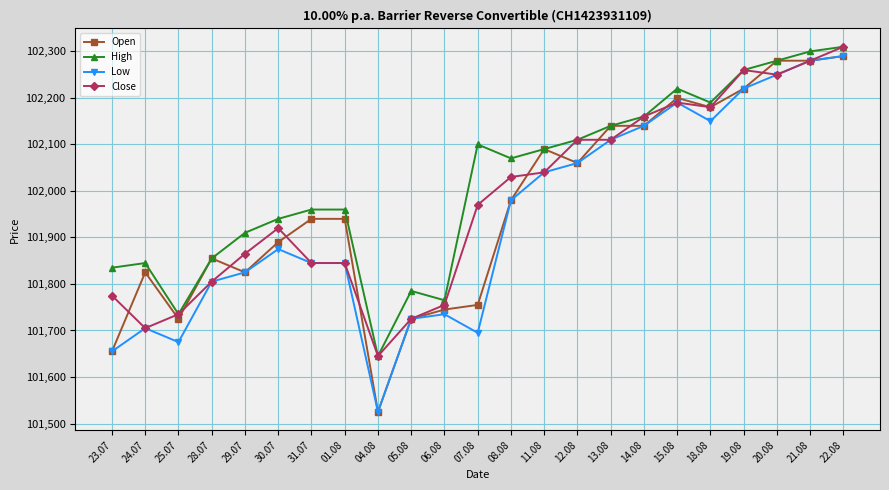

Reading left to right, transcribe all the data shown in this chart.

Open: 101655	101825	101725	101855	101825	101890	101940	101940	101525	101725	101745	101755	101980	102090	102060	102140	102140	102200	102180	102220	102280	102280	102290
High: 101835	101845	101735	101855	101910	101940	101960	101960	101645	101785	101765	102100	102070	102090	102110	102140	102160	102220	102190	102260	102280	102300	102310
Low: 101655	101705	101675	101805	101825	101875	101845	101845	101525	101725	101735	101695	101980	102040	102060	102110	102140	102190	102150	102220	102250	102280	102290
Close: 101775	101705	101735	101805	101865	101920	101845	101845	101645	101725	101755	101970	102030	102040	102110	102110	102160	102190	102180	102260	102250	102280	102310